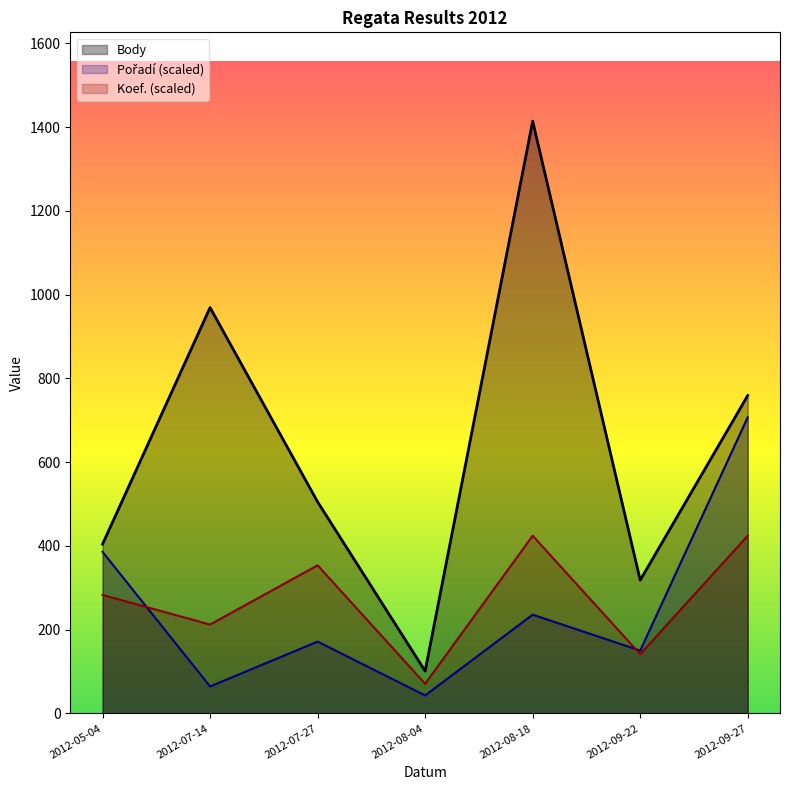

Rank the series at 2012-07-14 from highest to lowest value.

Body, Koef., Pořadí